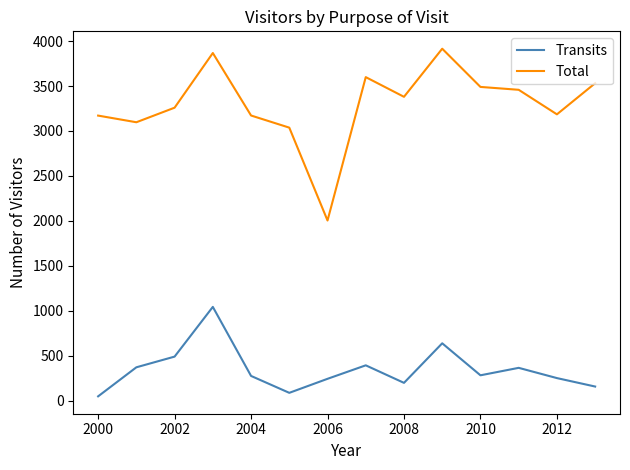

What is the highest value of the Transits series?

1043